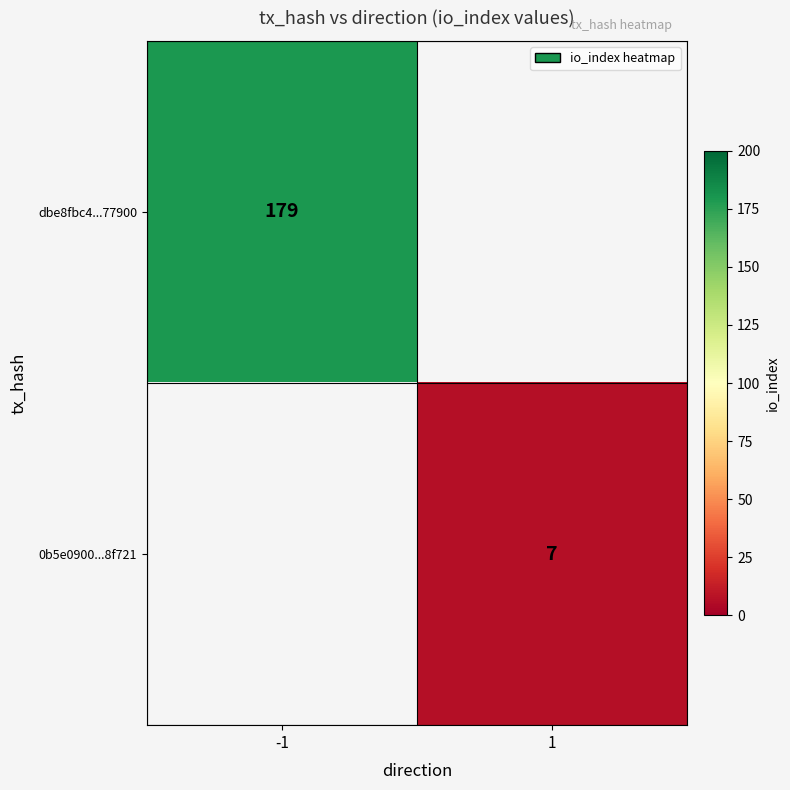

The value of dbe8fbc4...77900 at -1 is 79. True or false?

False